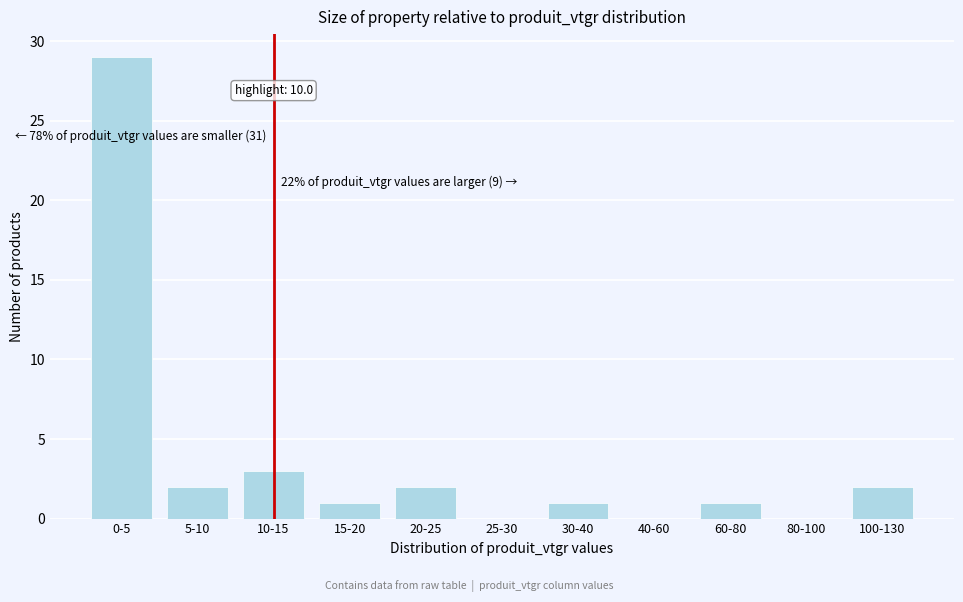

Reading right to left, extract all data points from this chart.

100-130=2	80-100=0	60-80=1	40-60=0	30-40=1	25-30=0	20-25=2	15-20=1	10-15=3	5-10=2	0-5=29